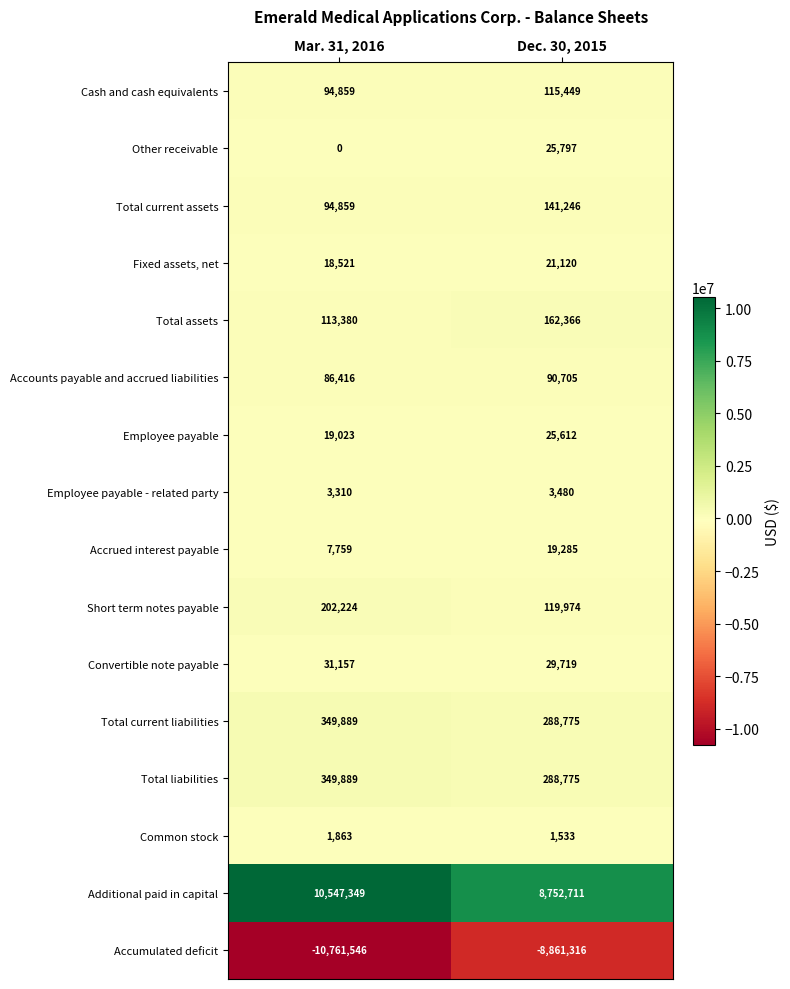

Which series has the largest range (max minus min)?

Accumulated deficit